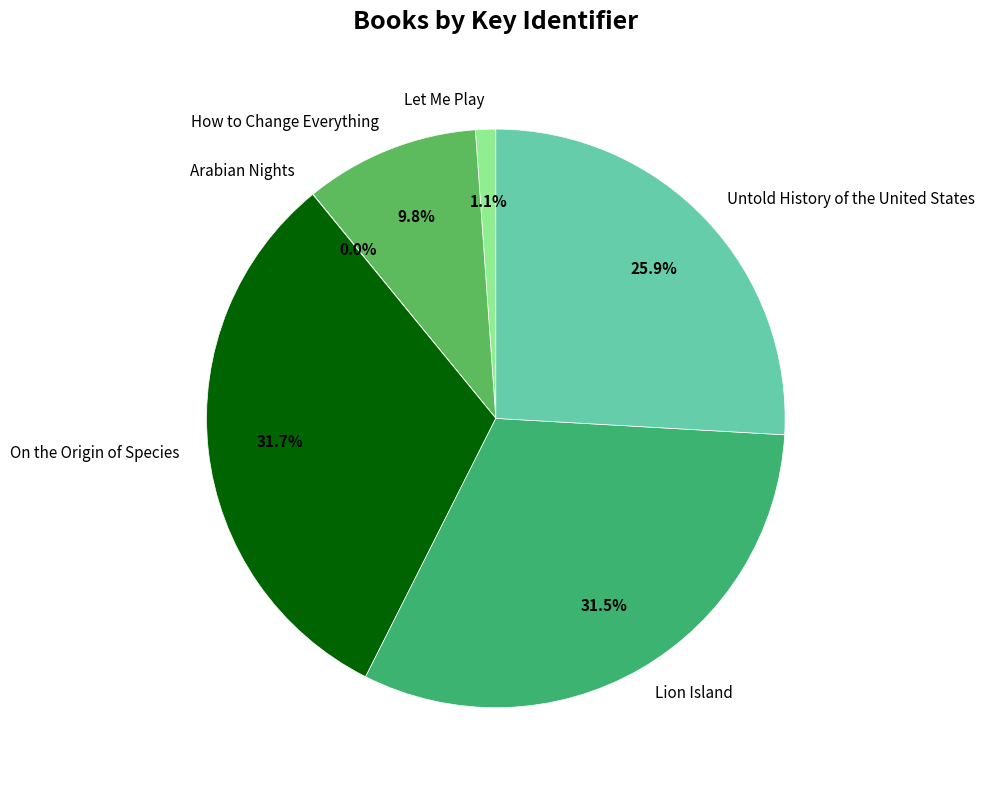

Do Untold History of the United States and Lion Island together represent more than half of the pie?

Yes